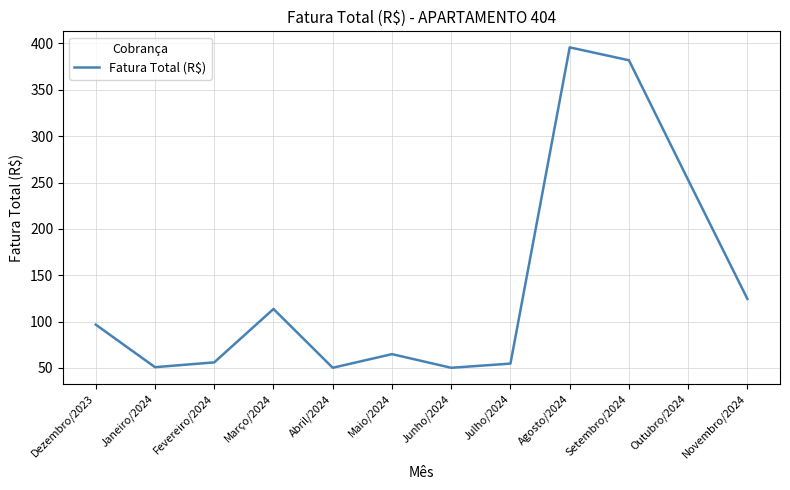

How many lines are shown in the chart?

1